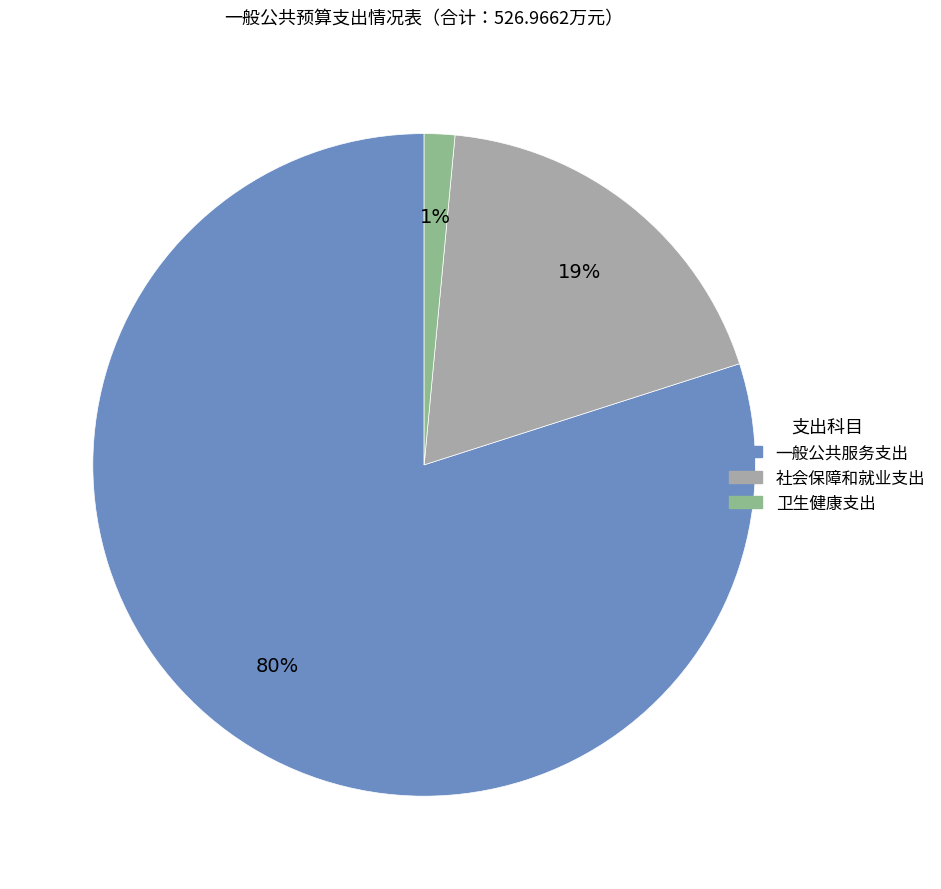

Is the sum of 卫生健康支出 and 社会保障和就业支出 greater than half?

No